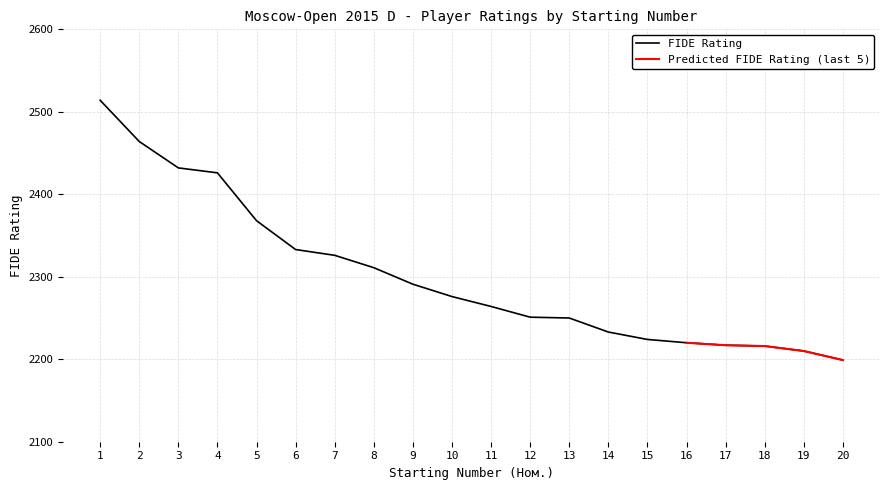

True or false: the data has more than 1 interior local peaks.

False